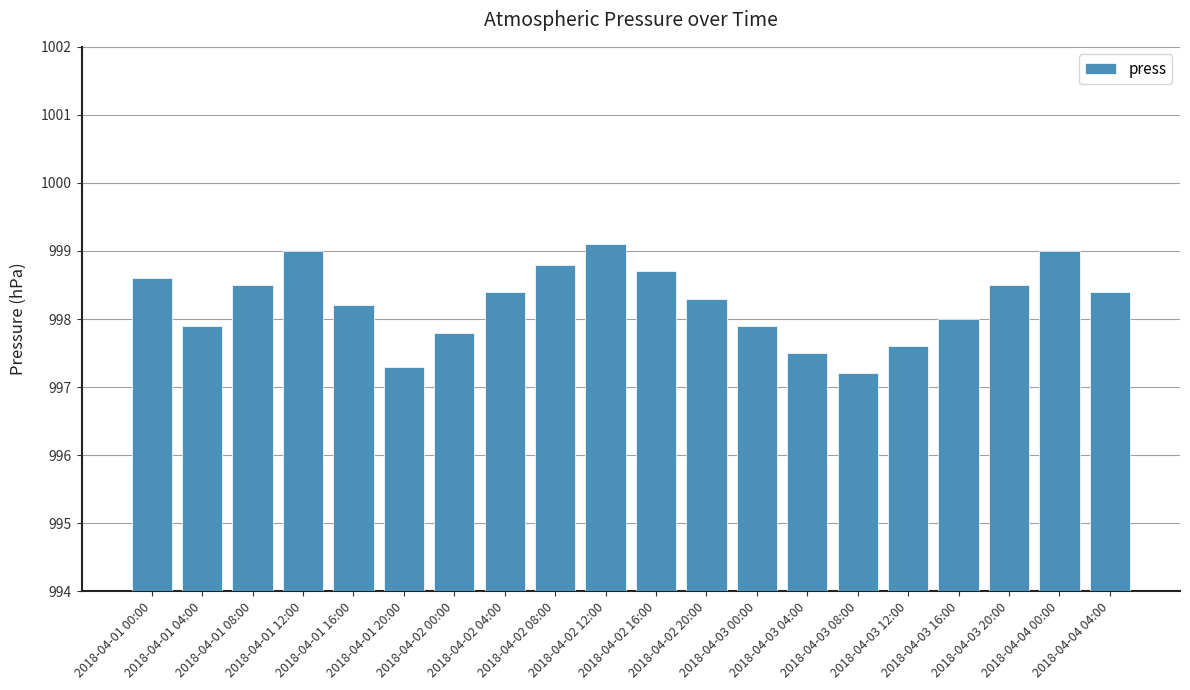

Reading right to left, extract all data points from this chart.

998.4	999.0	998.5	998.0	997.6	997.2	997.5	997.9	998.3	998.7	999.1	998.8	998.4	997.8	997.3	998.2	999.0	998.5	997.9	998.6